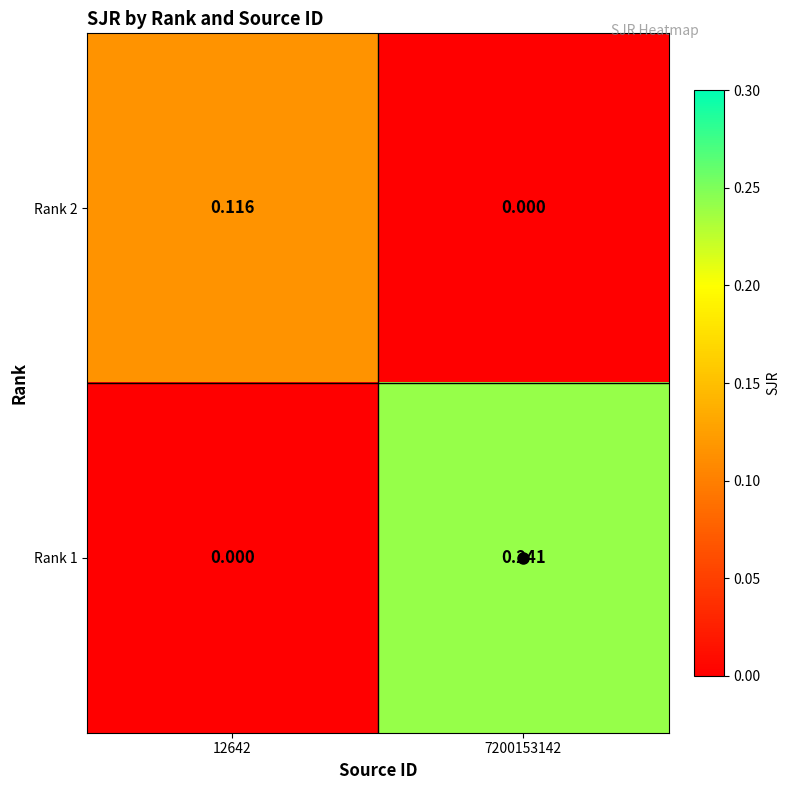

Which series has the largest total across all categories?

Rank 1